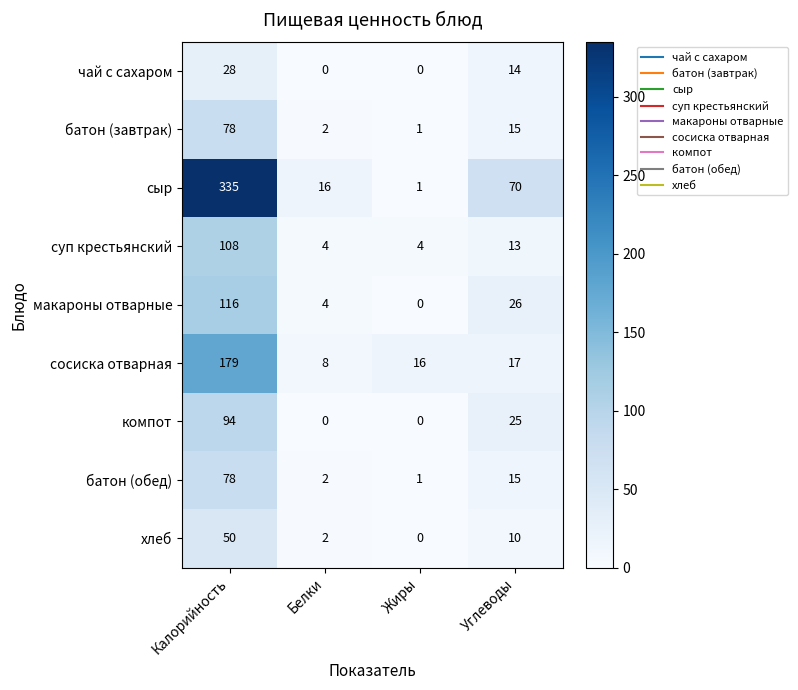

The хлеб series shows 27 at Жиры. True or false?

False